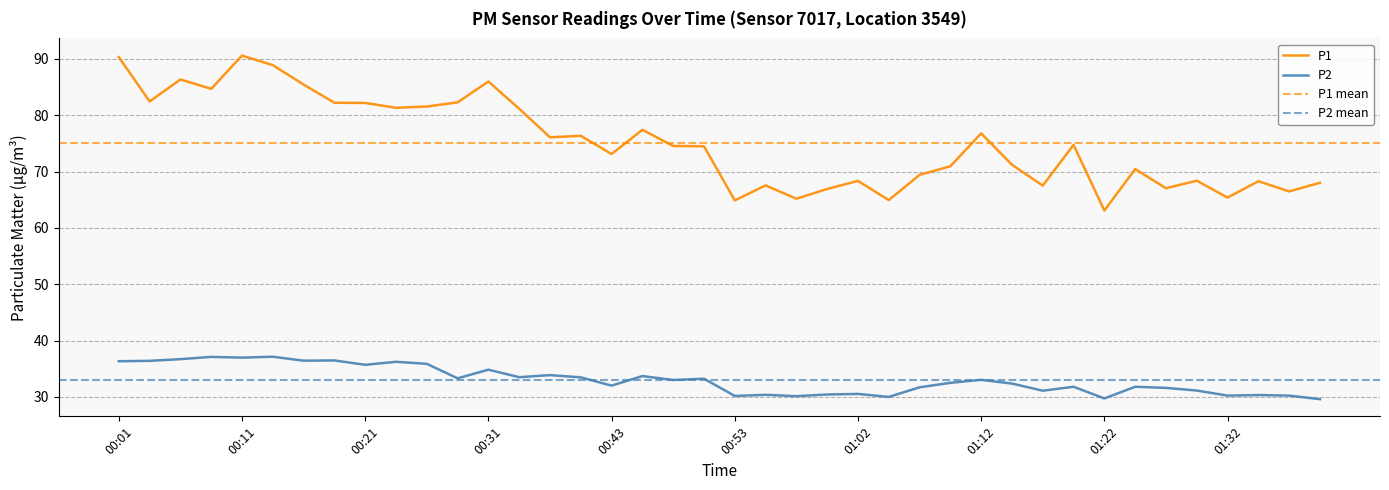

Is this an area chart (filled region under the line)?

No